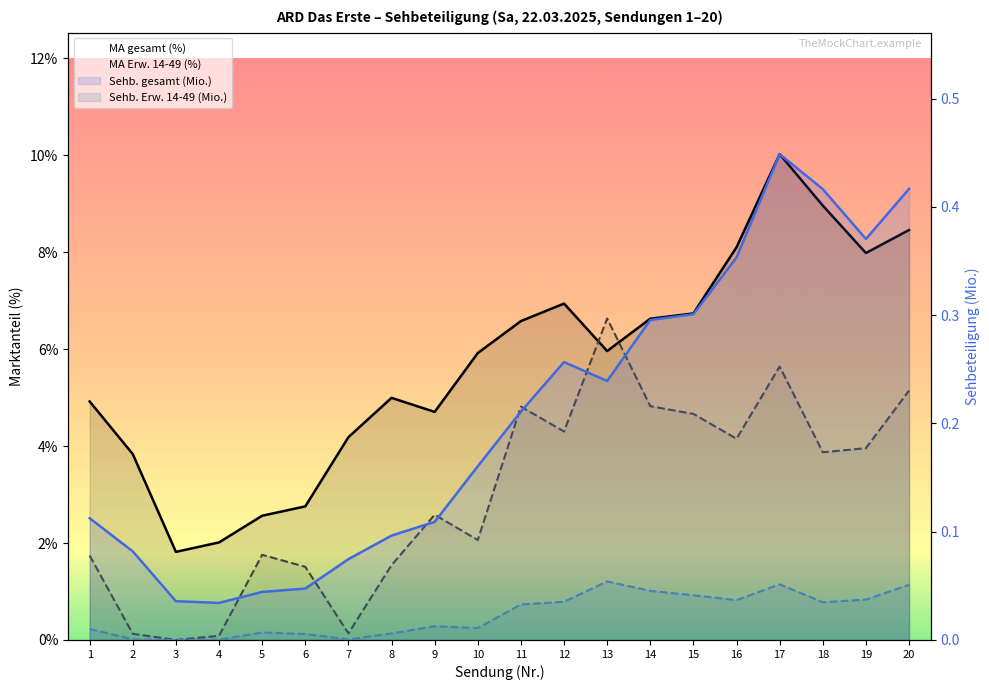

Where is the first local maximum for Sehb. Erw. 14-49 (Mio.)?

5